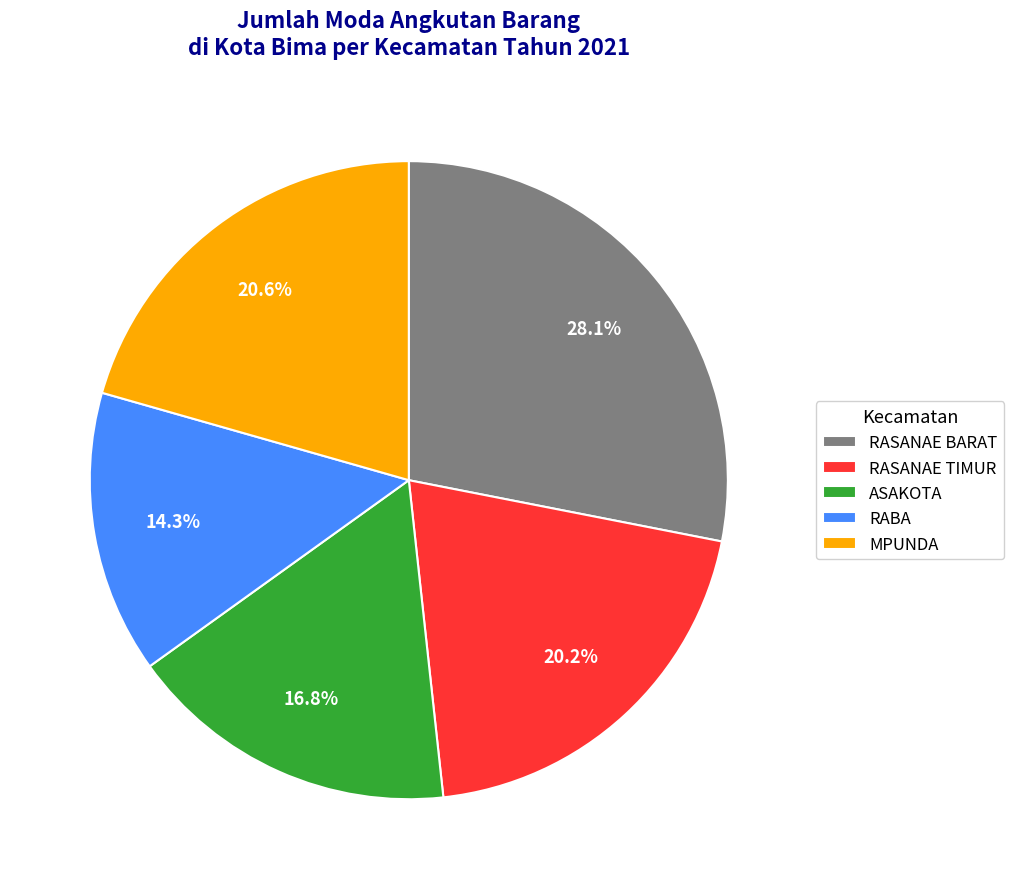

How many slices are in this pie chart?

5